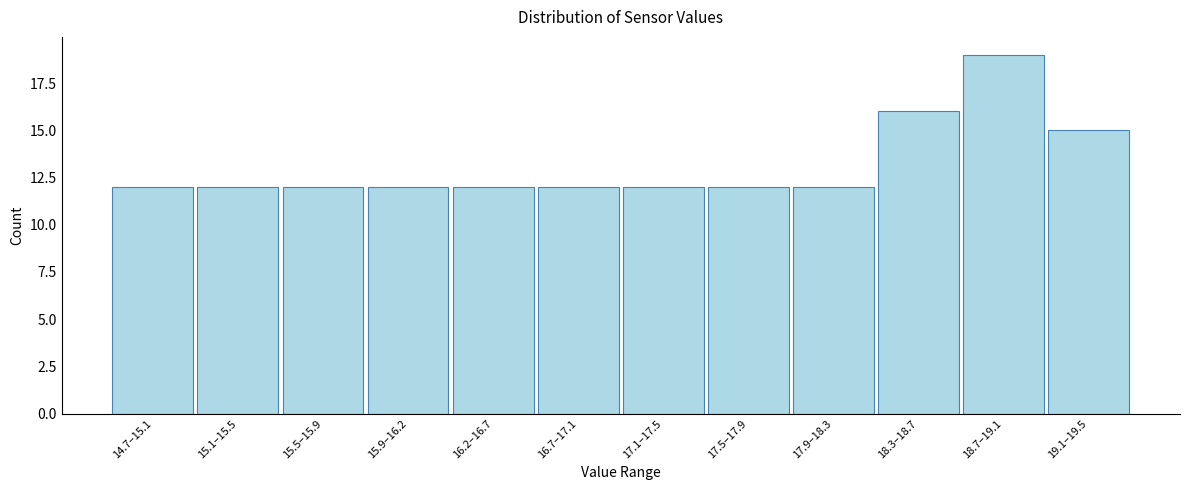

Reading right to left, what are all the values shown in this chart?

15	19	16	12	12	12	12	12	12	12	12	12